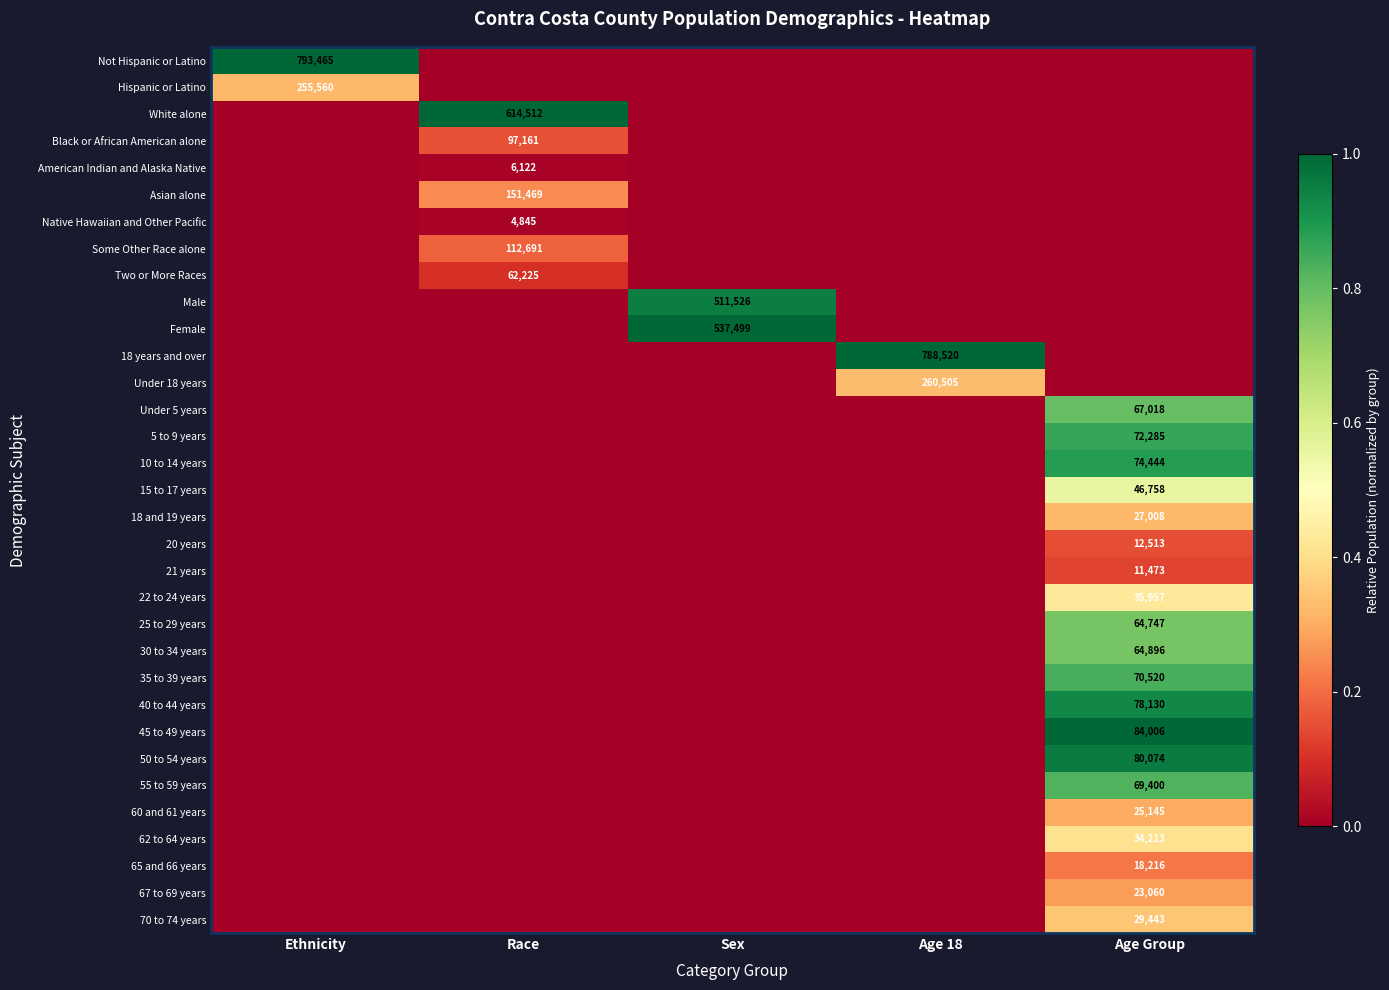

True or false: 45 to 49 years has a value of 84006 at Age Group.

True